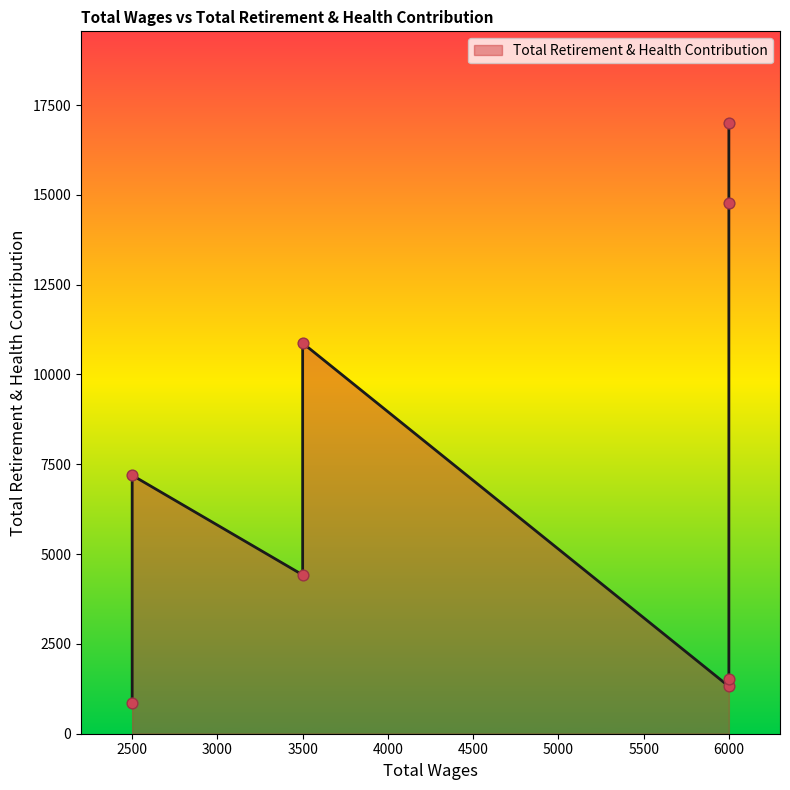

What is the change in value from 6000/17001 to 2500/7194?

-9807